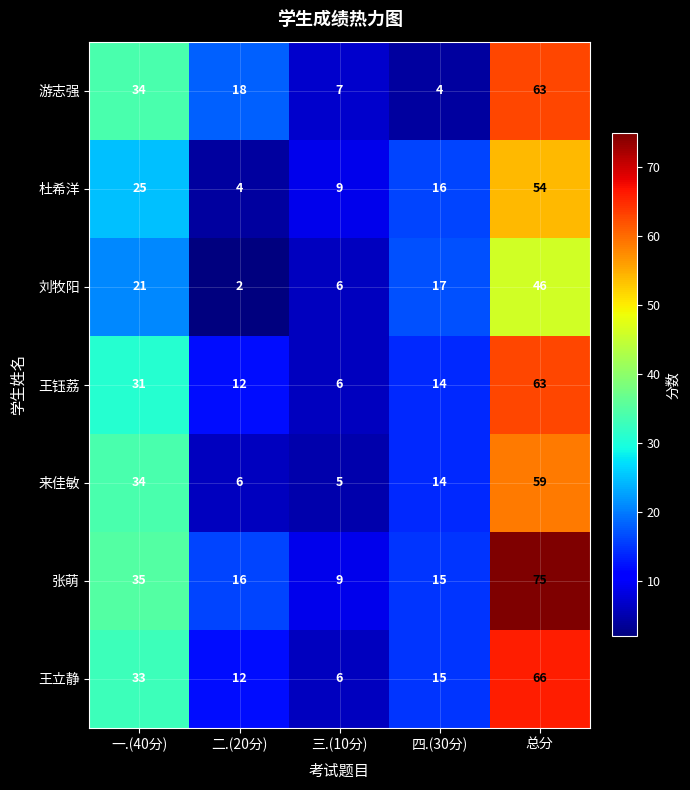

What is the highest value of the 王立静 series?

66